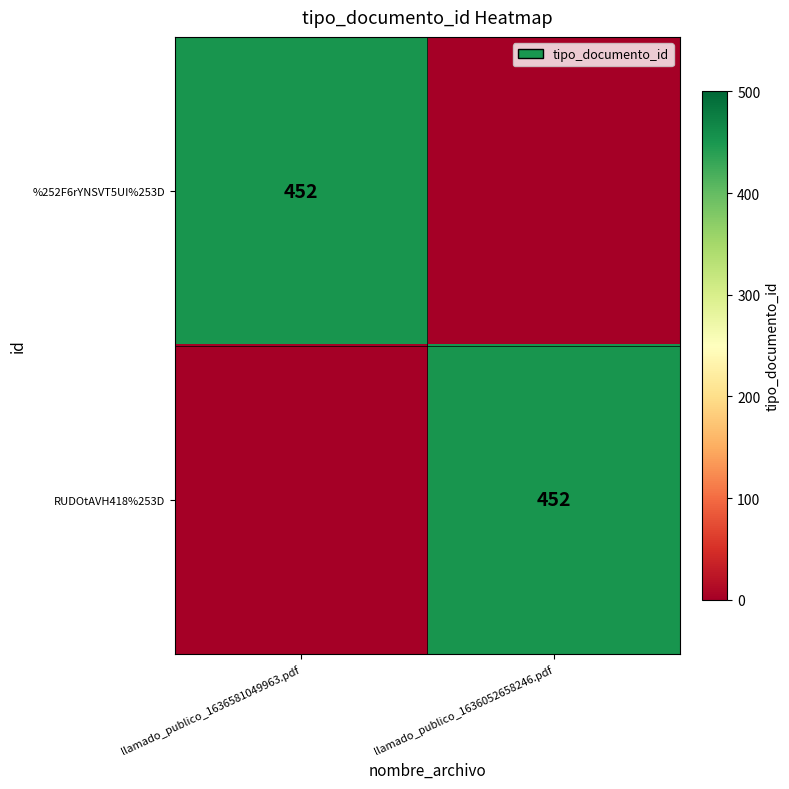

Is it true that RUDOtAVH418%253D equals 276 at llamado_publico_1636052658246.pdf?

False